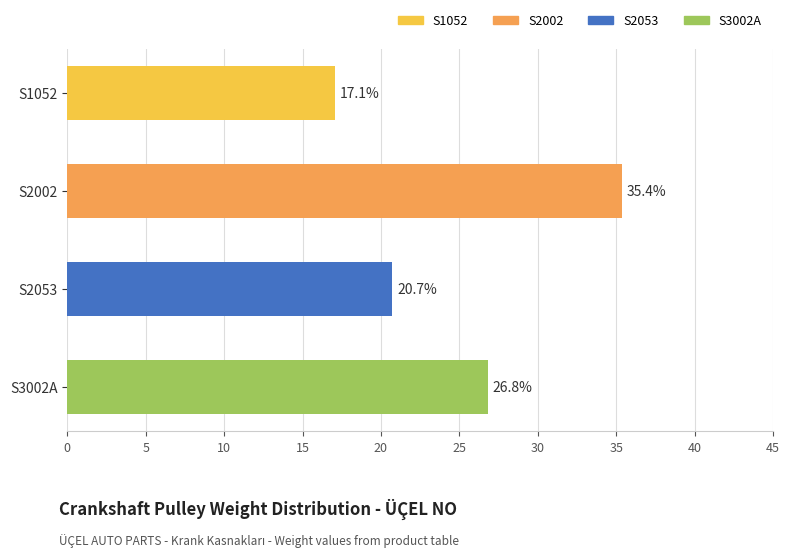

What is the change in value from S1052 to S2053?

+3.7